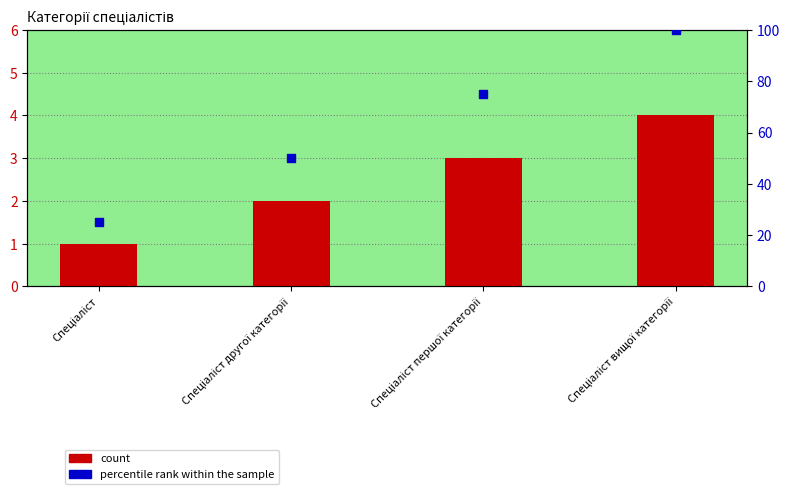

At which category is the sum across all series the highest?

Спеціаліст вищої категорії